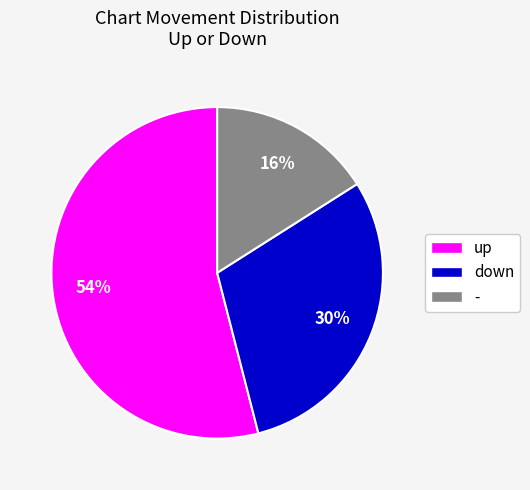

Which category accounts for the majority?

up